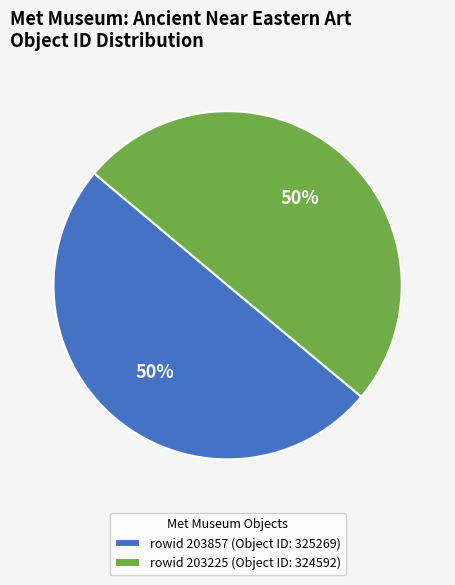

What percentage is the rowid 203225 (Object ID: 324592) slice, to the nearest percent?

50%